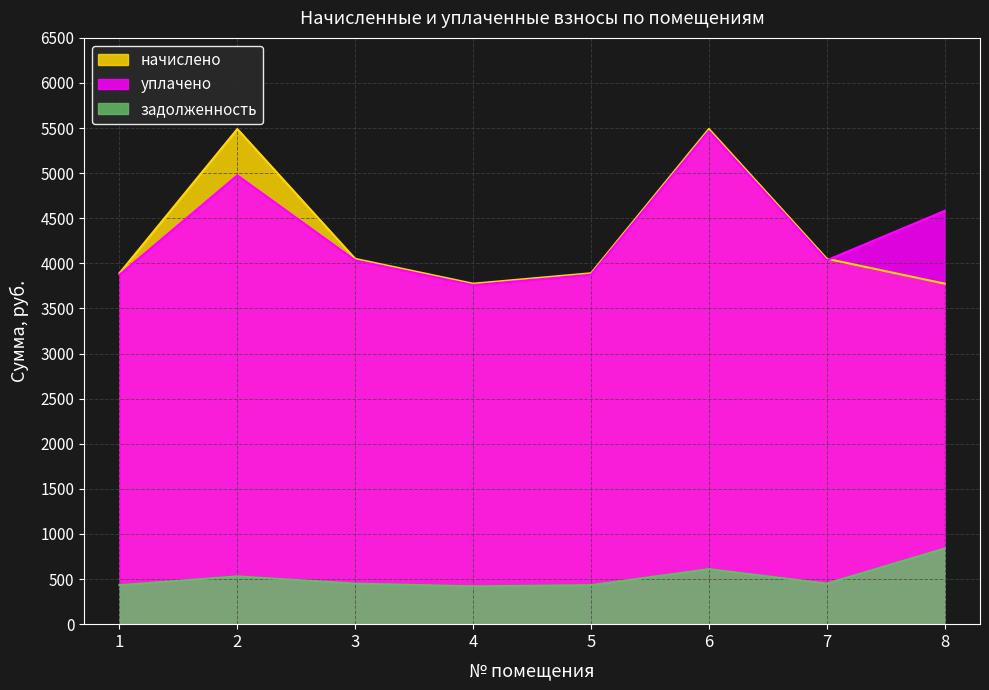

At which label does уплачено first exceed 4034?

2